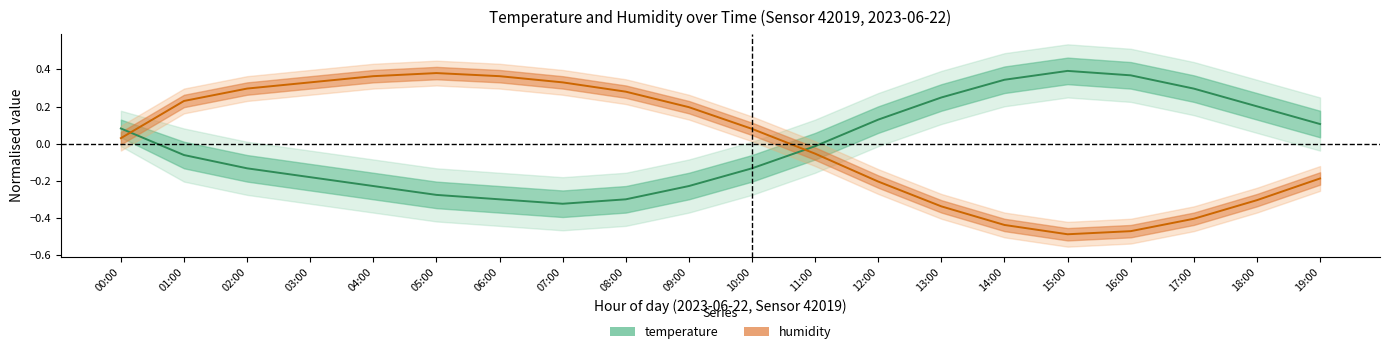

The humidity series shows -0.2 at 12:00. True or false?

True